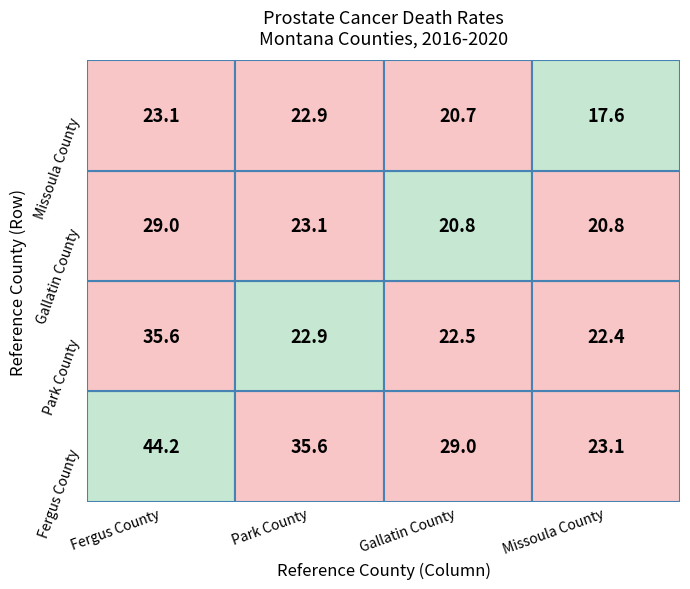

Where does the Gallatin County series first go above 23?

Fergus County